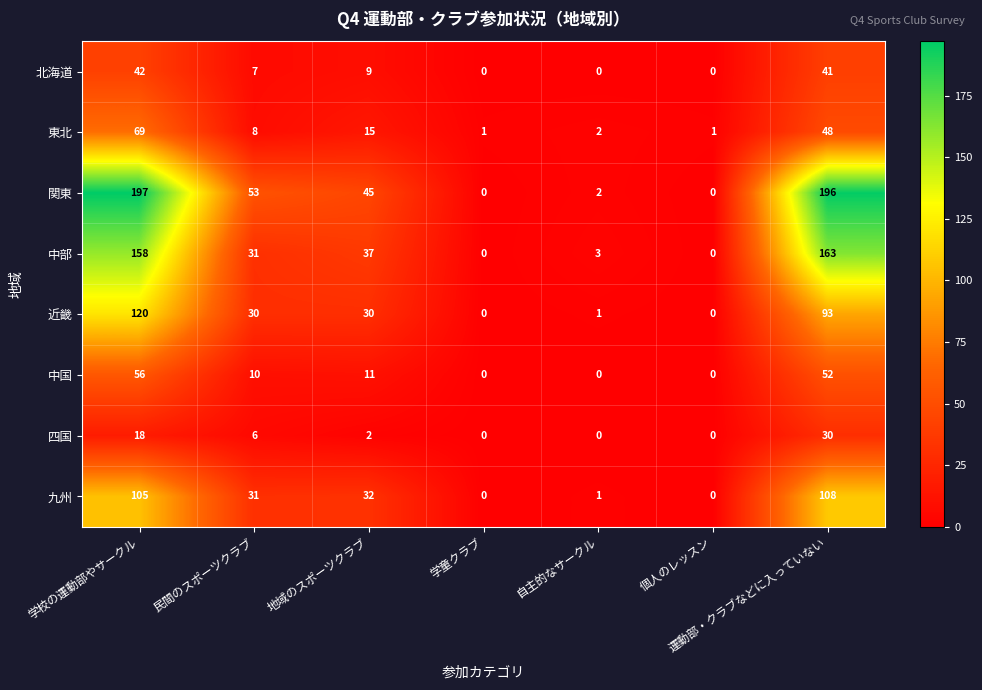

Rank the series by their maximum value, from highest to lowest.

関東, 中部, 近畿, 九州, 東北, 中国, 北海道, 四国